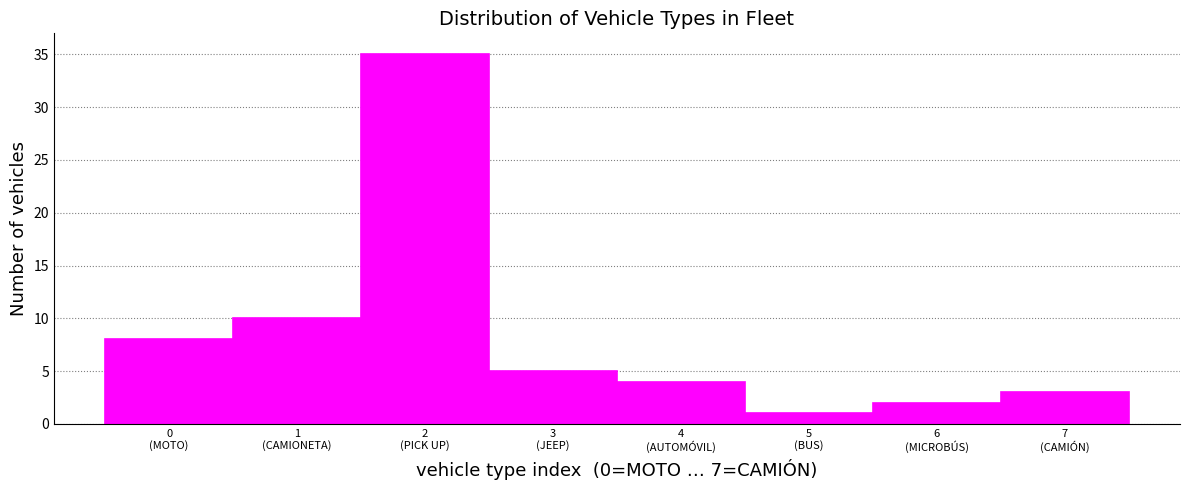

Reading right to left, list all the values displayed in this chart.

3	2	1	4	5	35	10	8